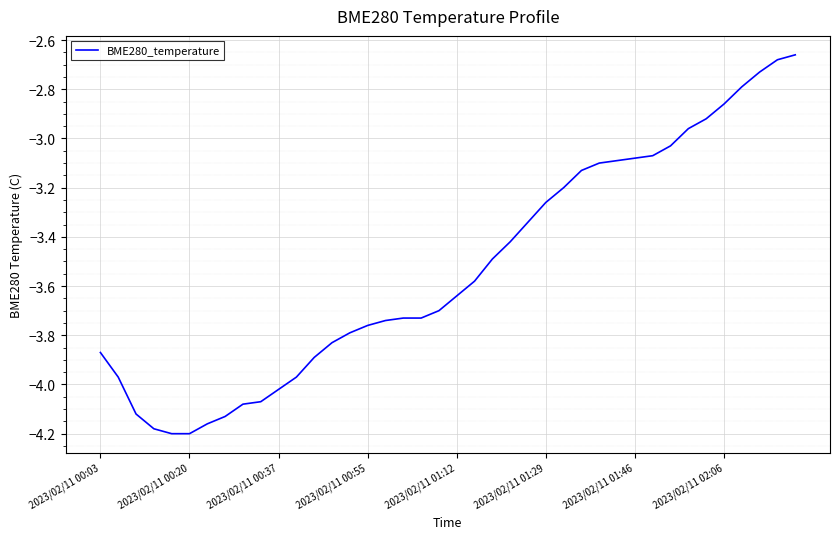

What is the difference between the maximum and minimum values?

1.5